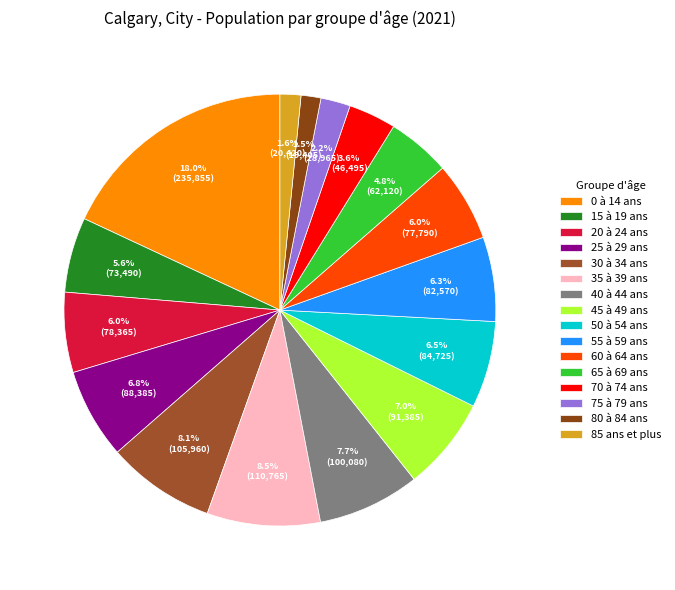

To the nearest percent, what is the combined percentage of 70 à 74 ans and 80 à 84 ans?

5%